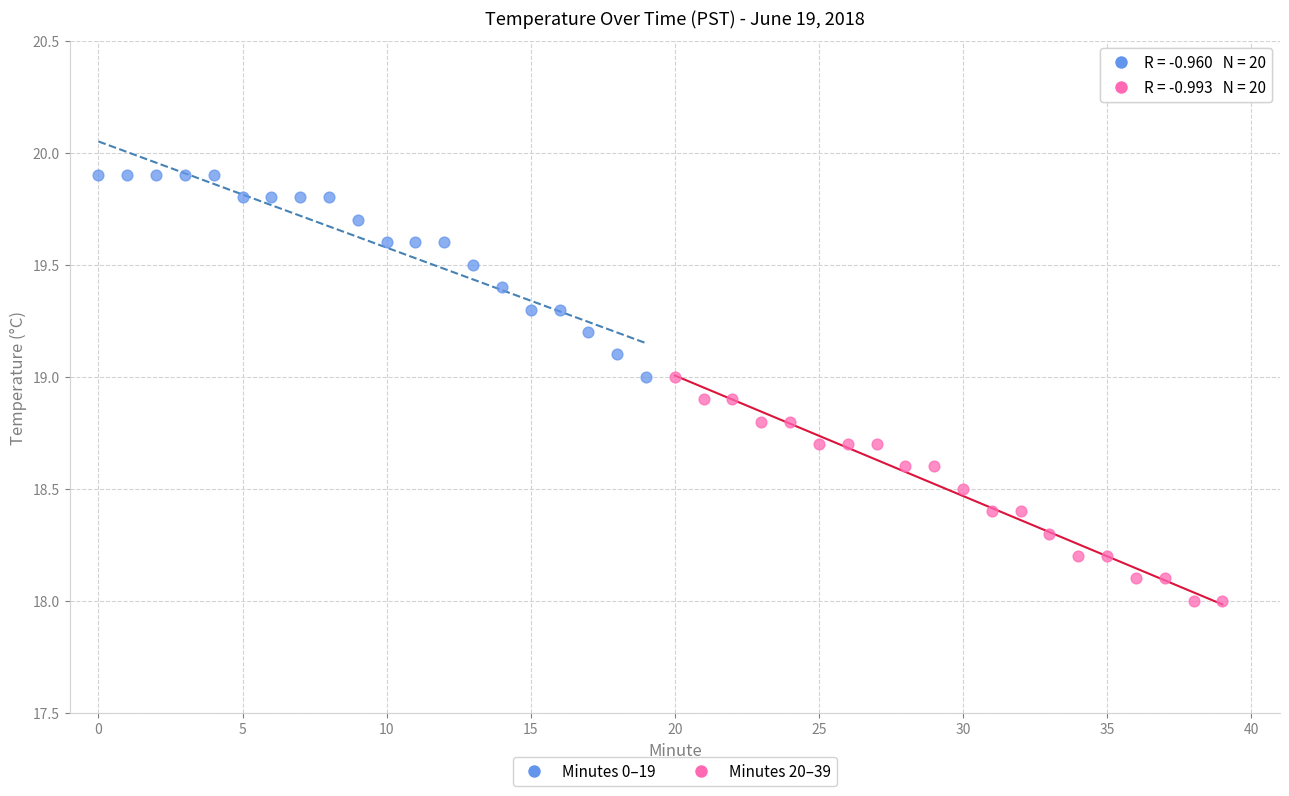

Which series reaches the maximum Y coordinate?

Minutes 0–19